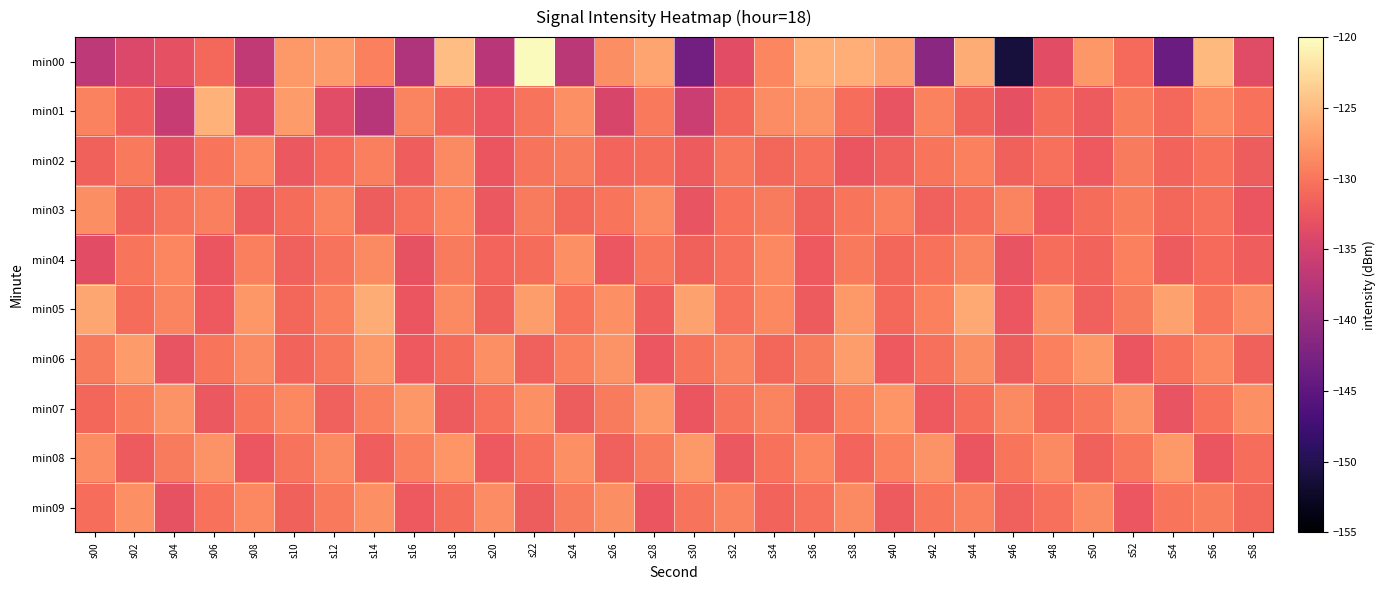

What is the difference between the highest and lowest values at s20?

9.0